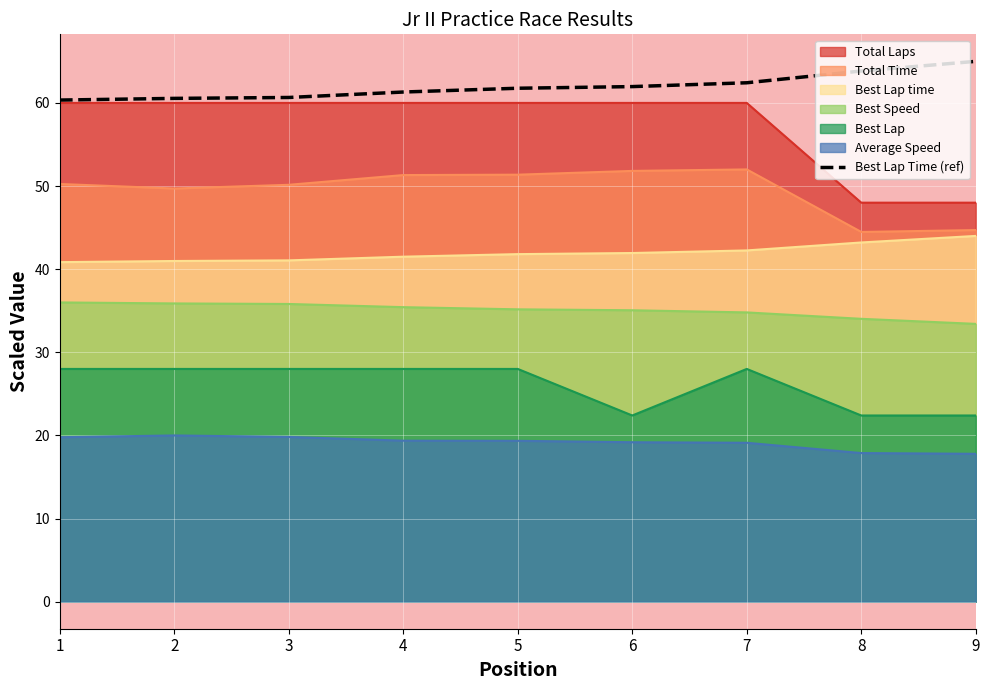

The value at 2 is 22.6. True or false?

False